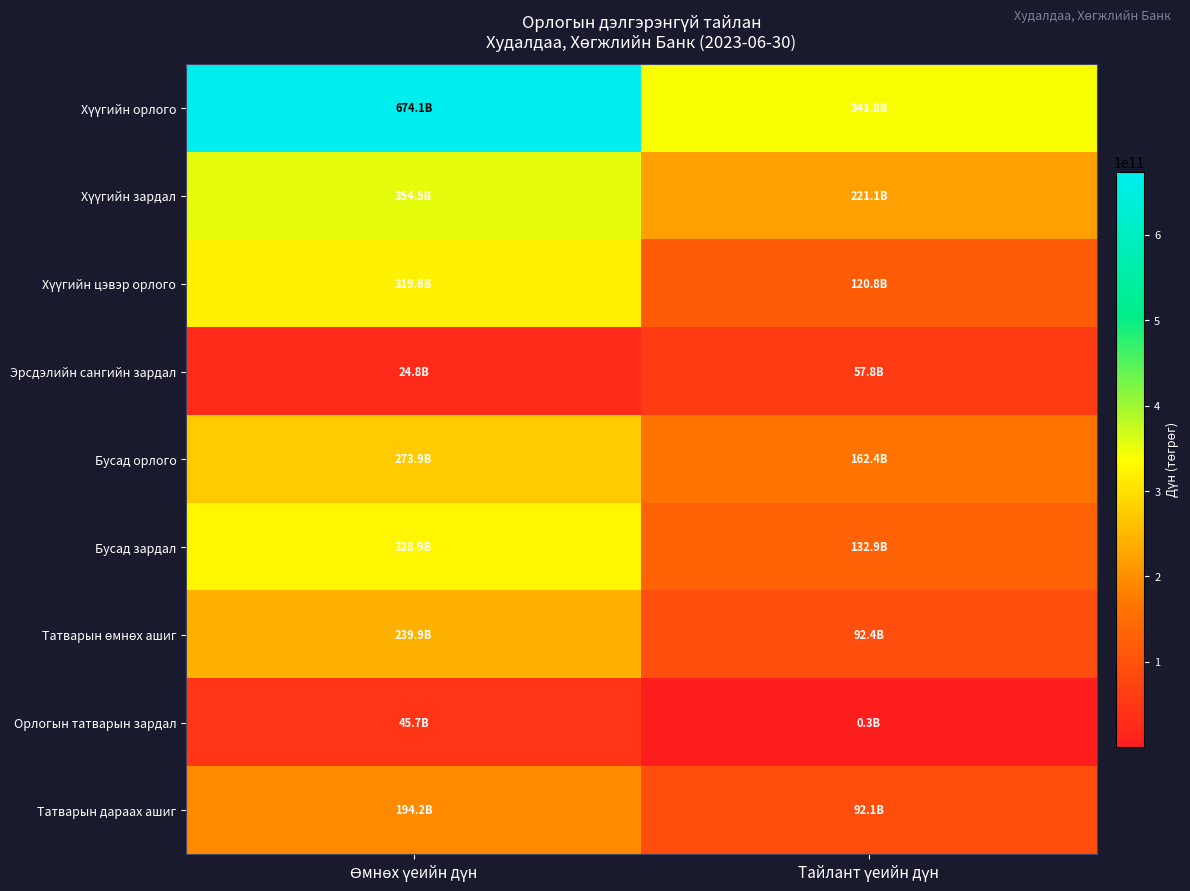

What is the total value across all series at Тайлант үеийн дүн?

1221741777018.6